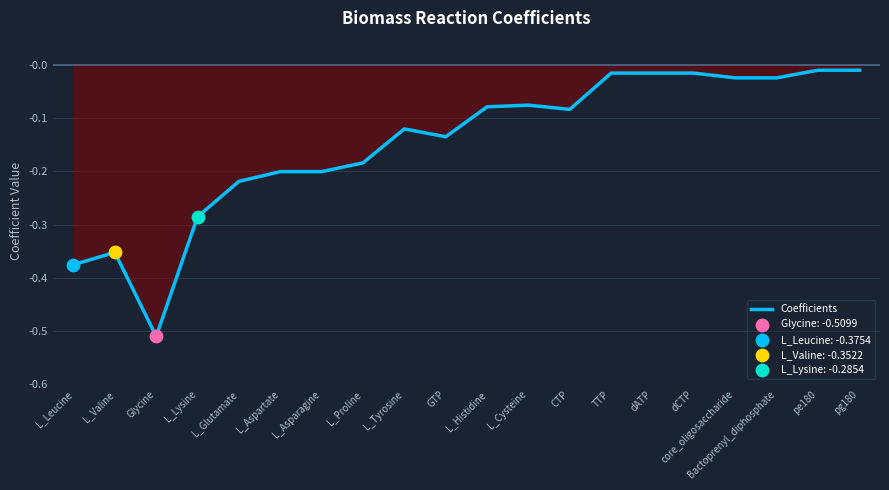

Which has a higher value, dCTP or Glycine?

dCTP